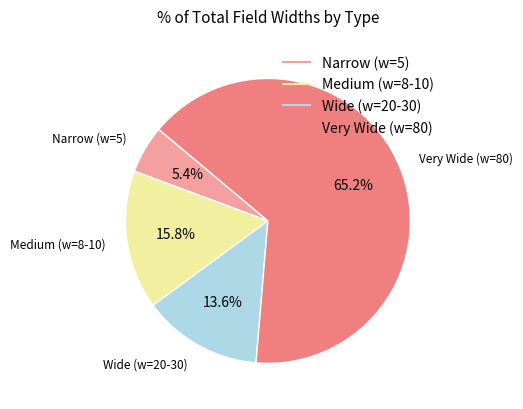

Is there a majority slice in this chart?

Yes